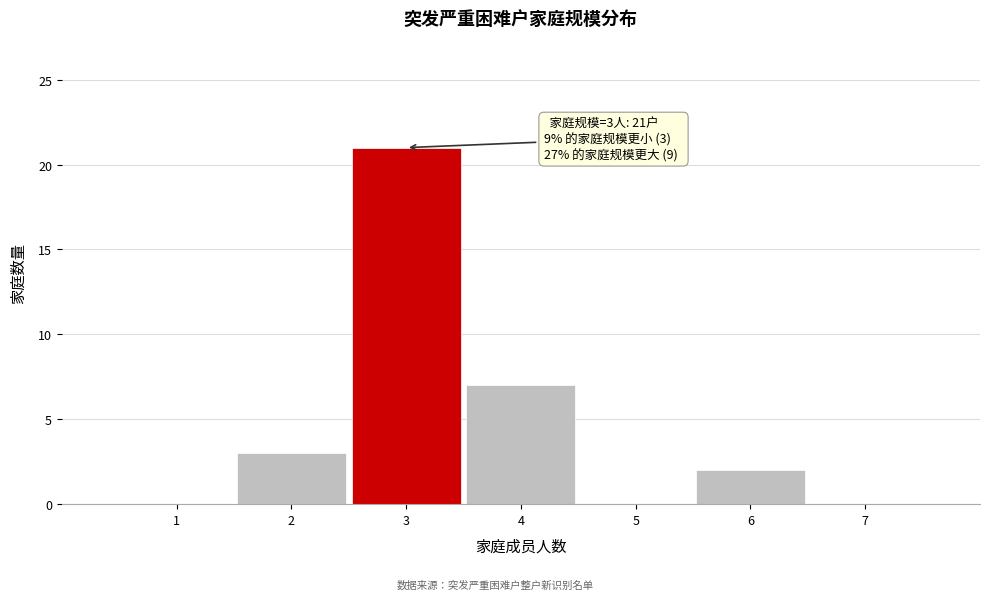

Which range on the x-axis has the tallest bar?

2.5 to 3.5